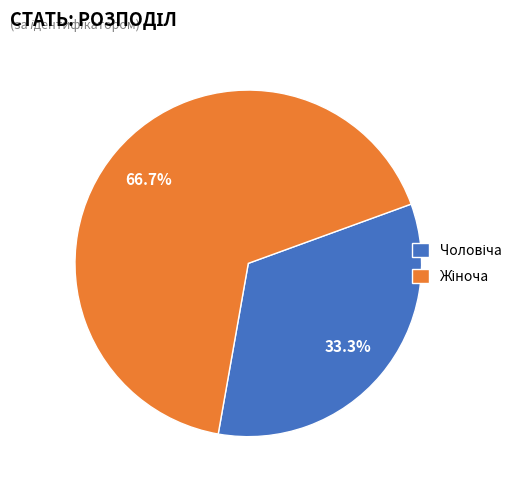

Does any single category account for the majority?

Yes